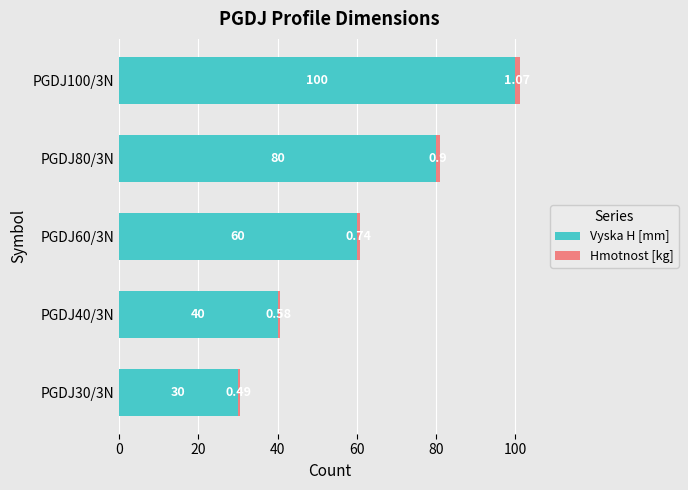

What is the difference between the maximum and minimum values in the Vyska H [mm] series?

70.0